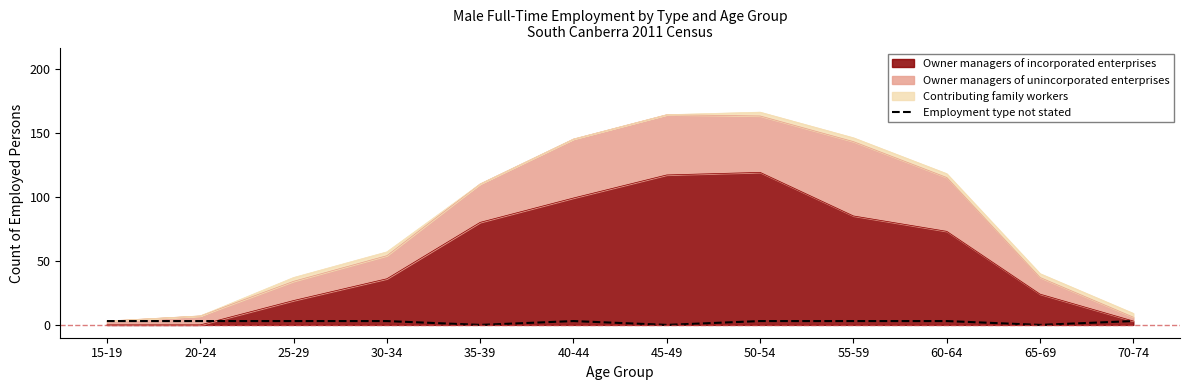

Where is the data nearest to the value 1?

35-39